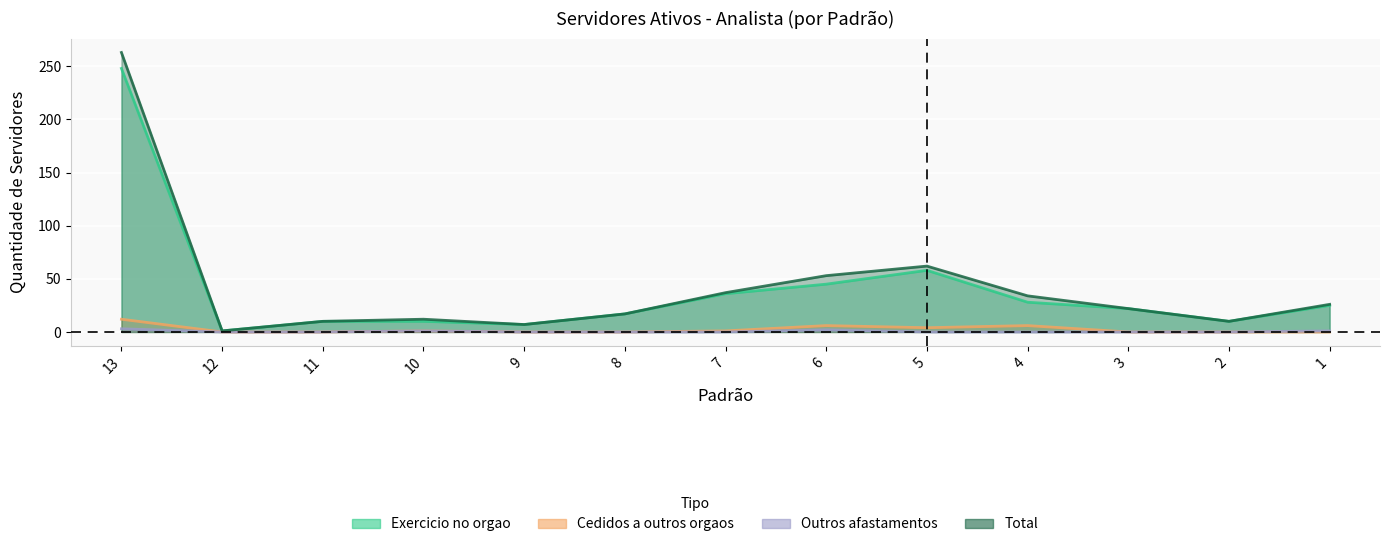

At which category is the sum across all series the highest?

13